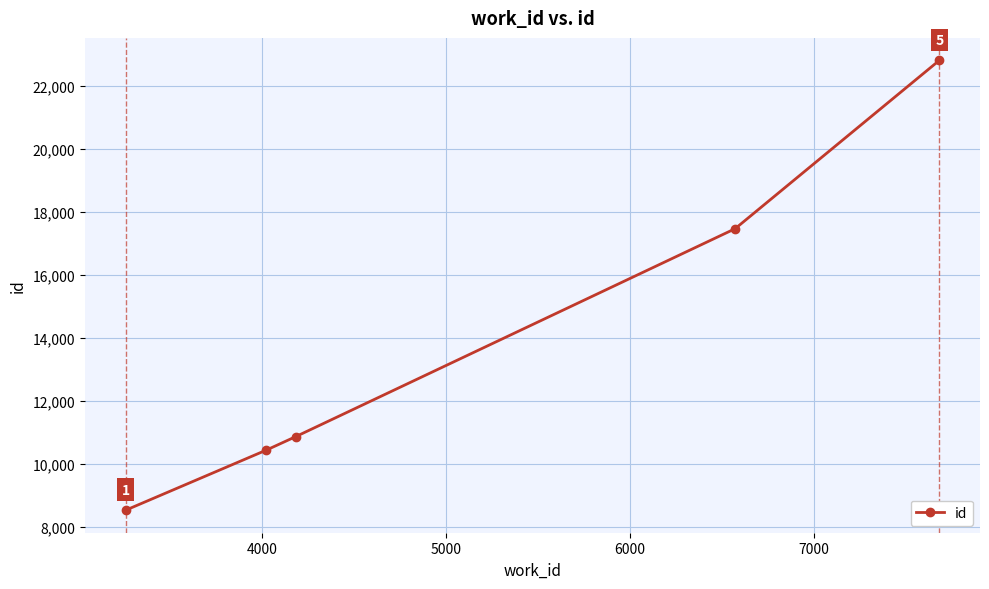

What is the value of the 2nd point from the left?

10426